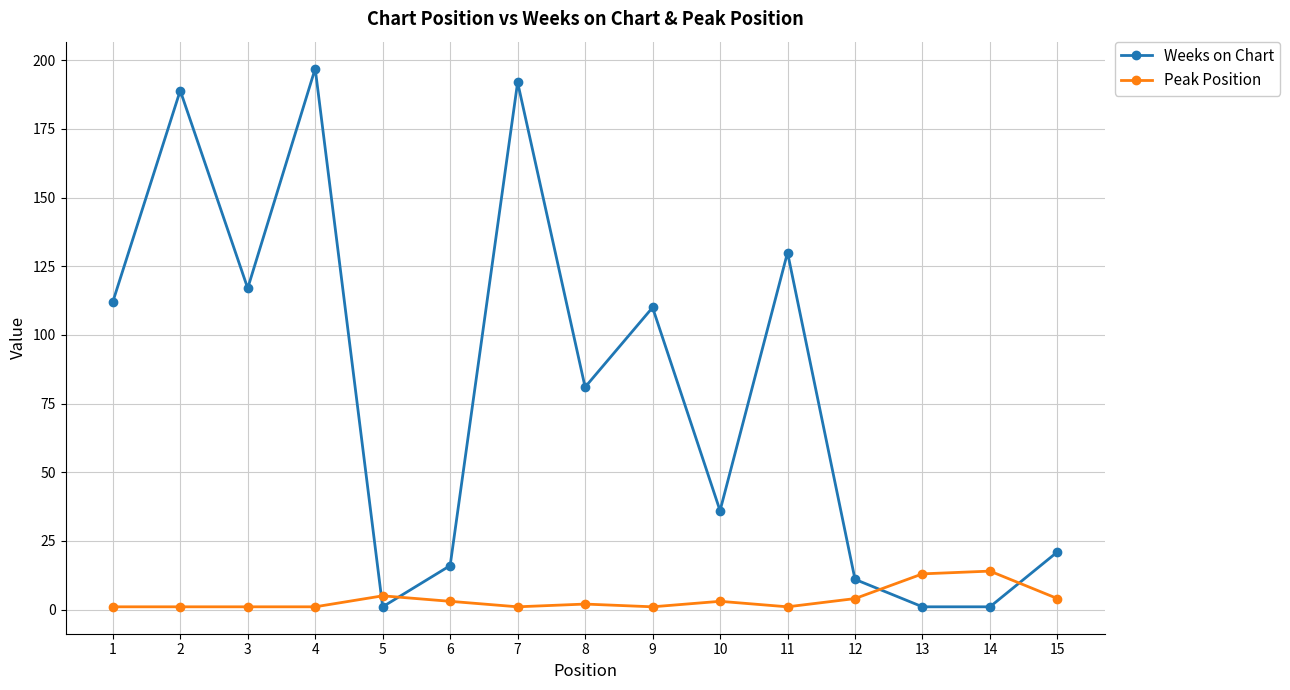

What is the sum of all Peak Position values?

55